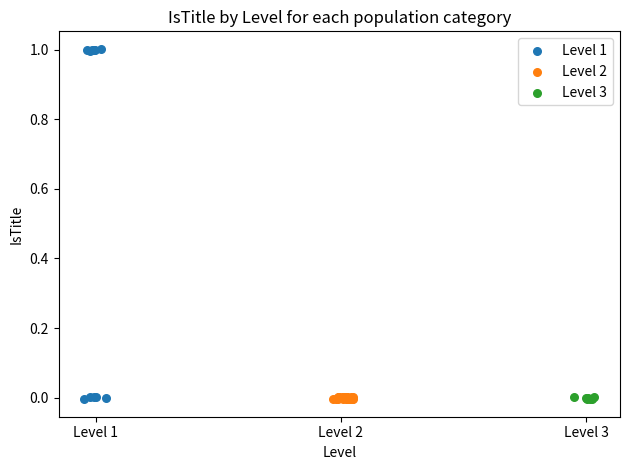

What are all the series names shown in the legend?

Level 1, Level 2, Level 3